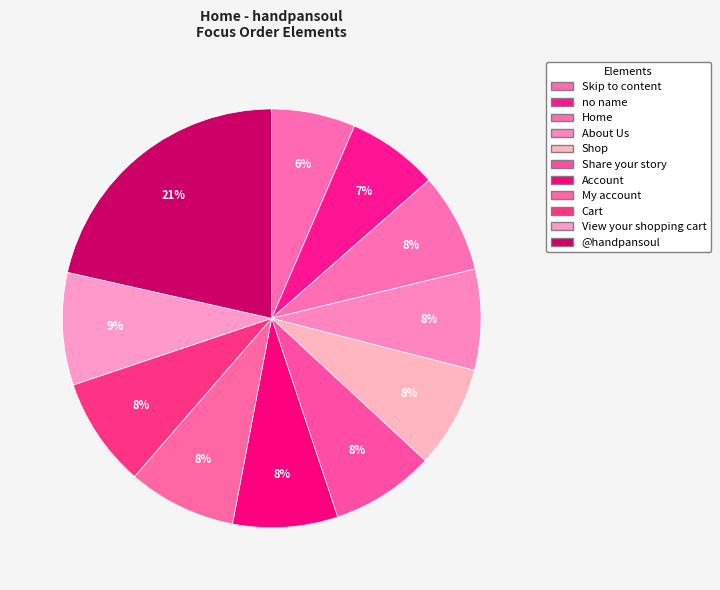

Is Home the majority of the pie?

No